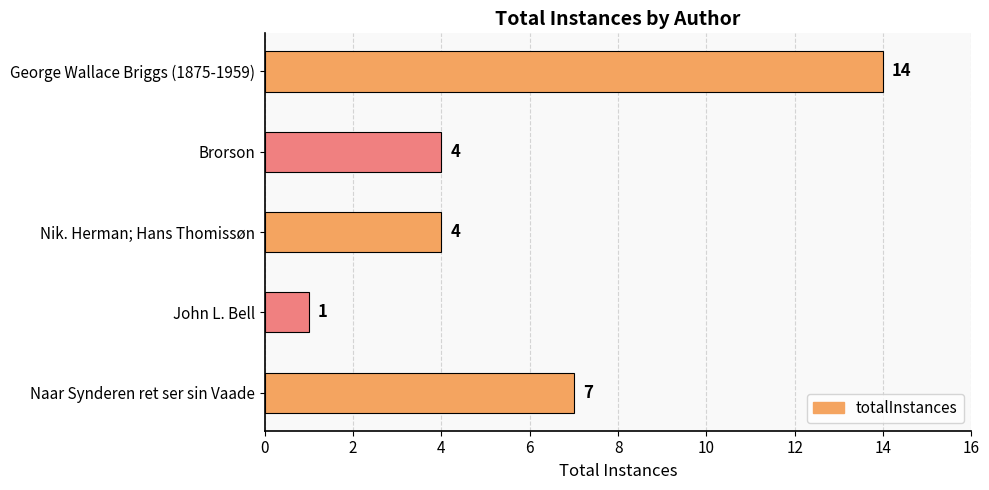

What is the change in value from Naar Synderen ret ser sin Vaade to George Wallace Briggs (1875-1959)?

+7